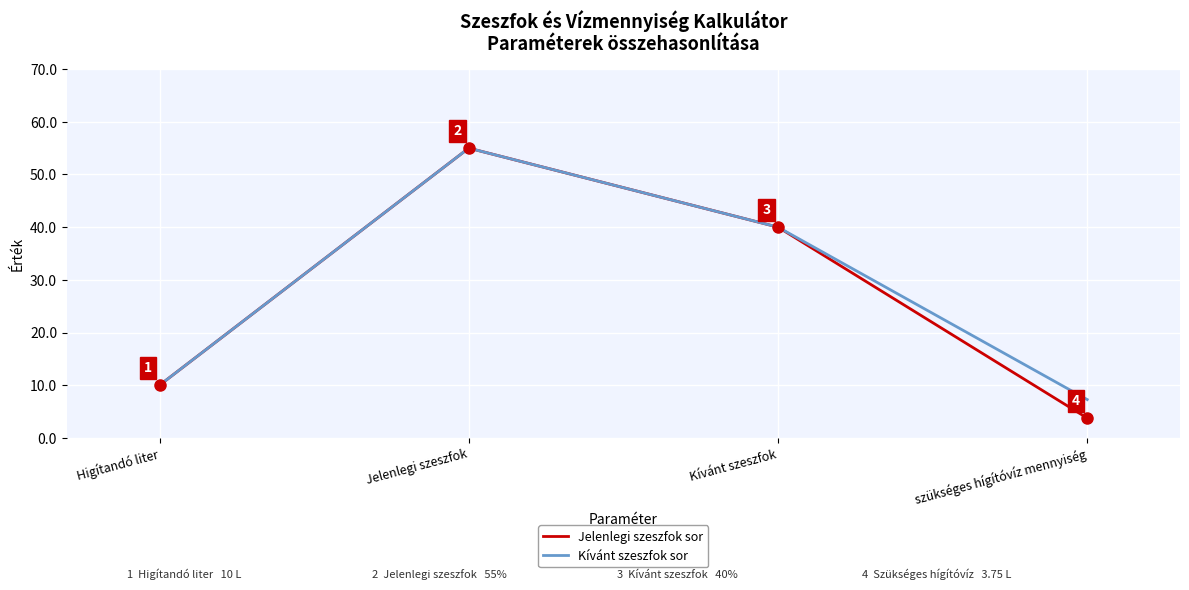

Is it true that Kívánt szeszfok sor equals 4.0 at Higítandó liter?

False